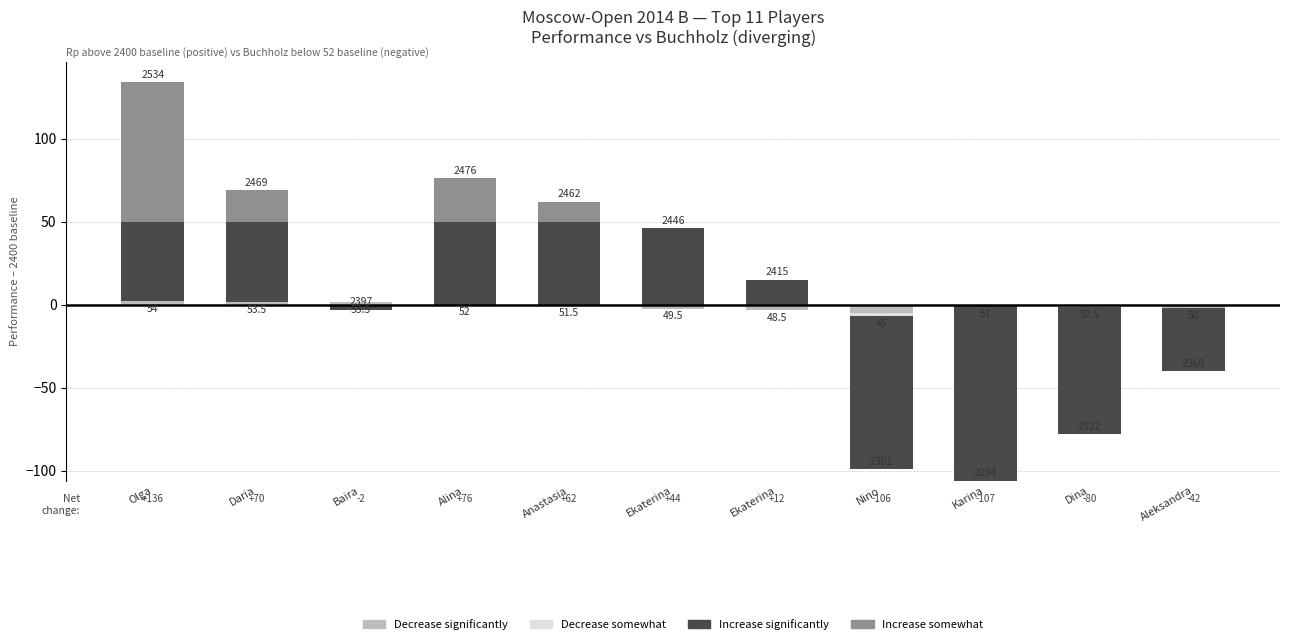

True or false: Increase significantly has a value of 65.7 at Daria.

False